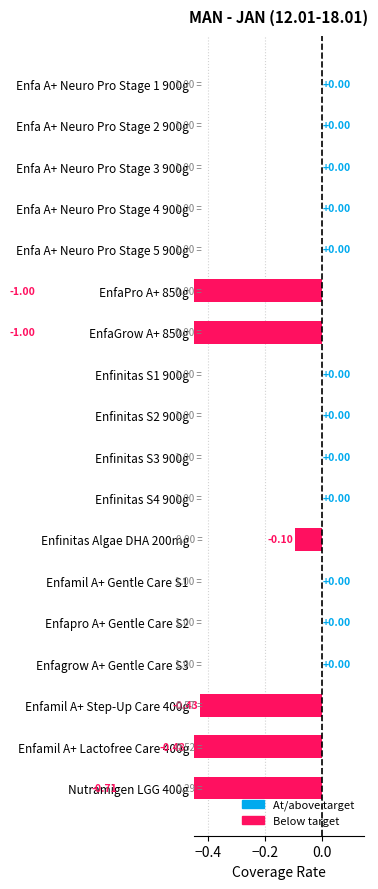

What is the difference between the maximum and second lowest values?

1.0